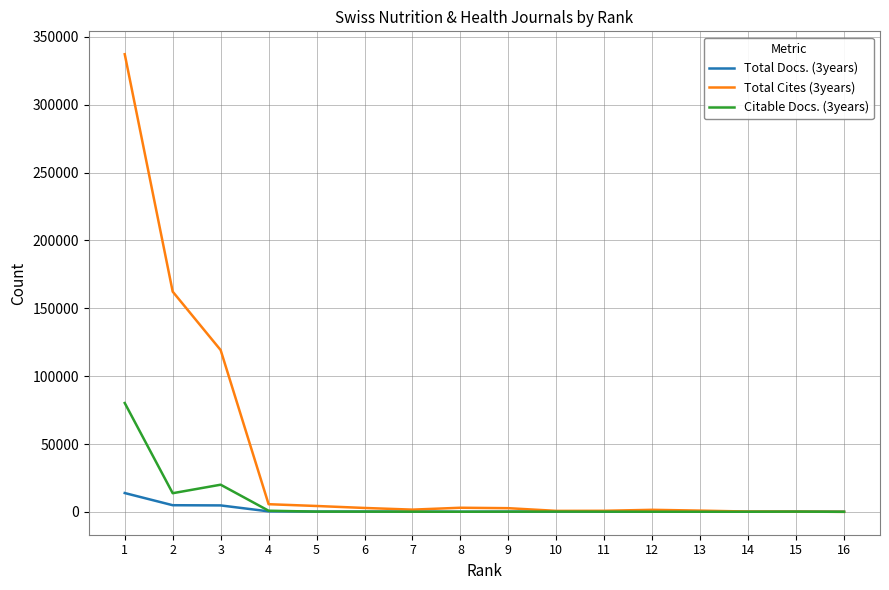

Which series has the widest spread of values?

Total Cites (3years)